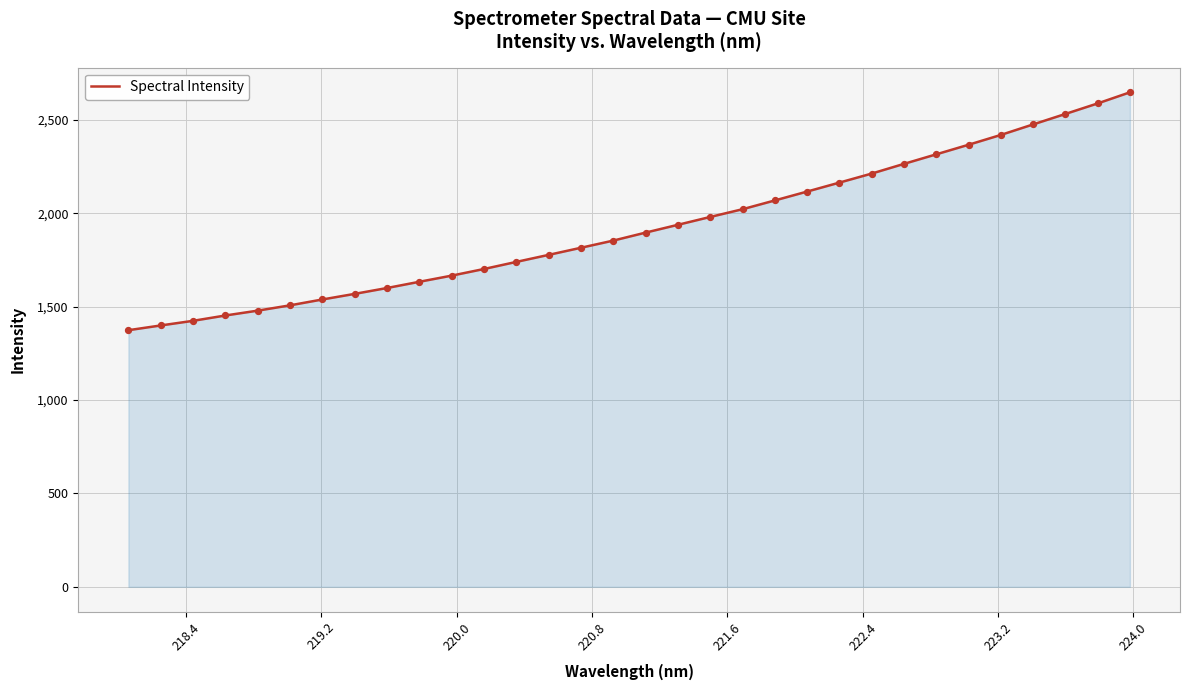

What is the difference between the maximum and minimum values?

1273.4